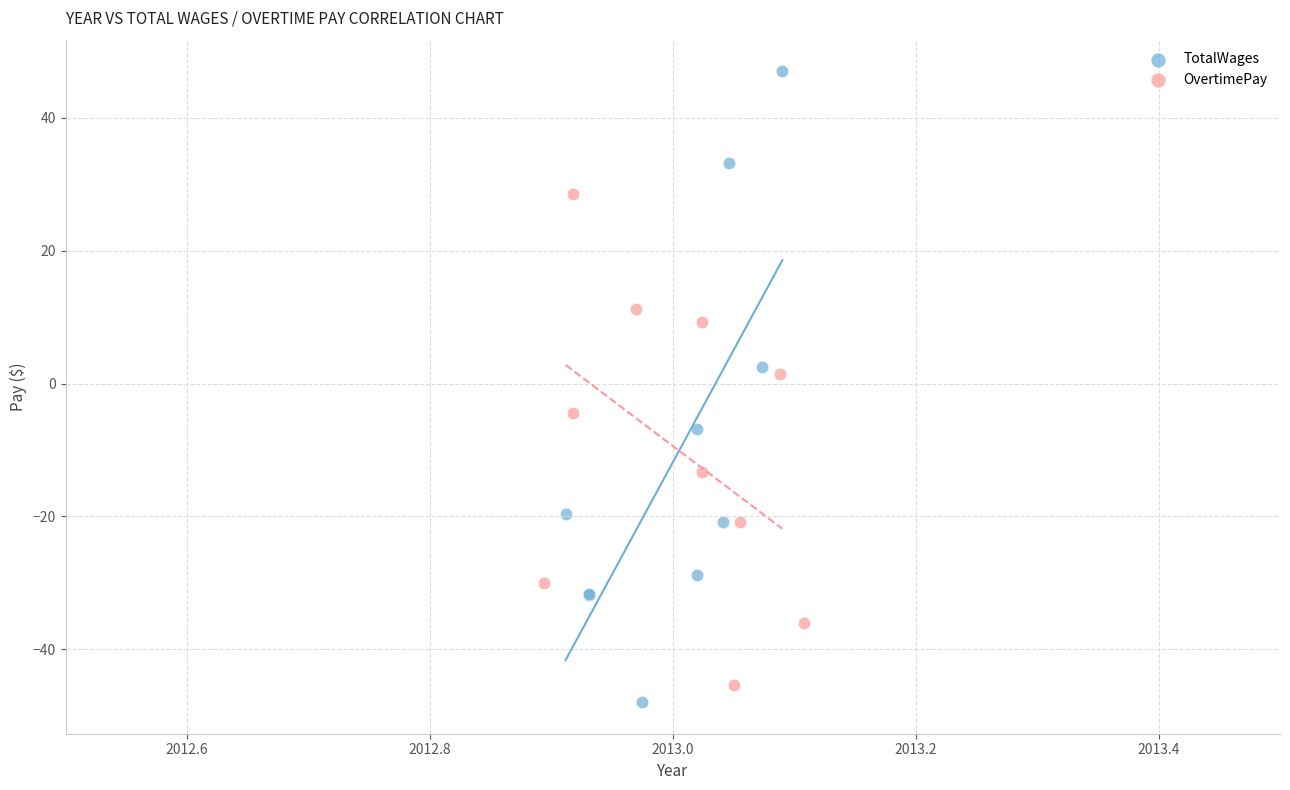

Which series contains the highest Y value?

TotalWages